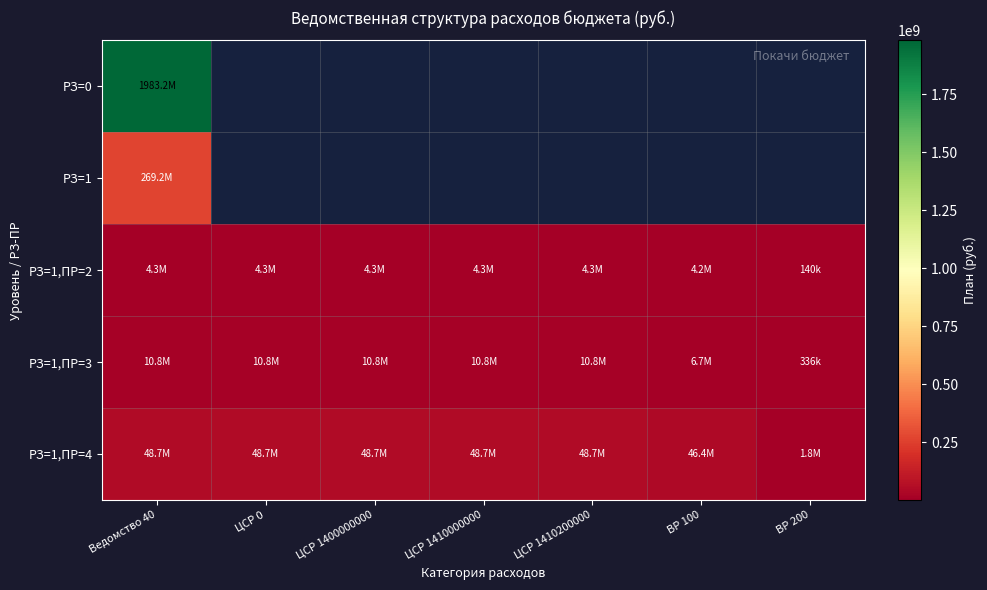

How many series are shown in this chart?

5